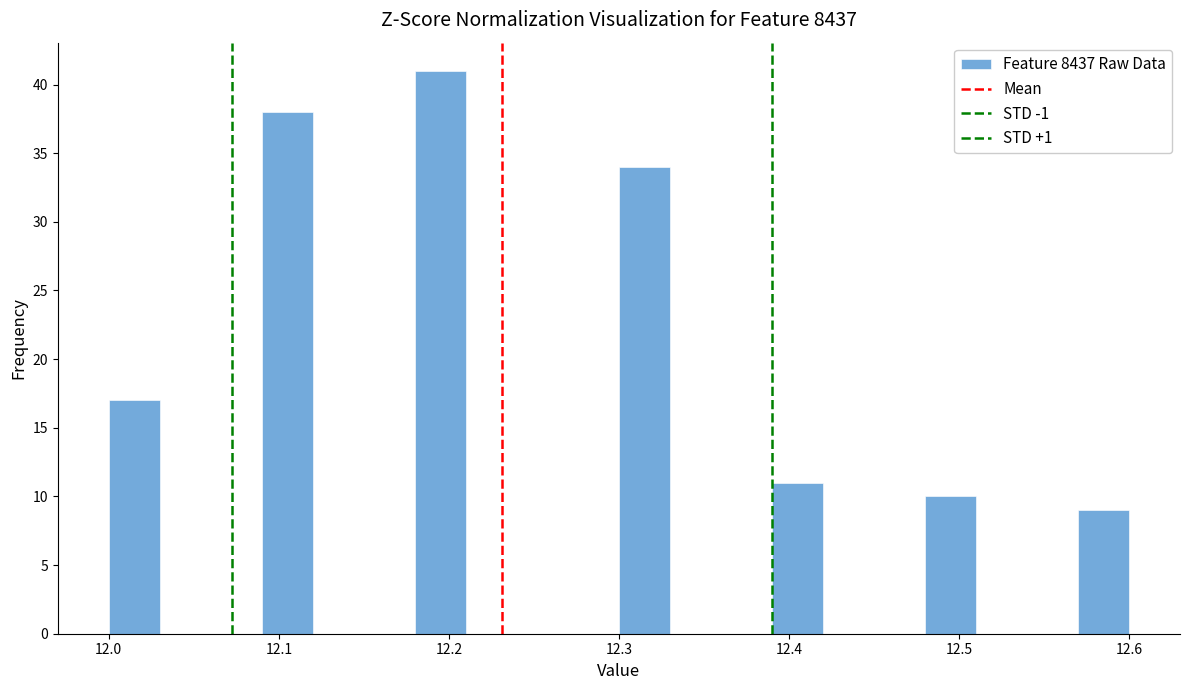

Read against the x-axis, roughly where is the centre of the tallest bar?

12.20